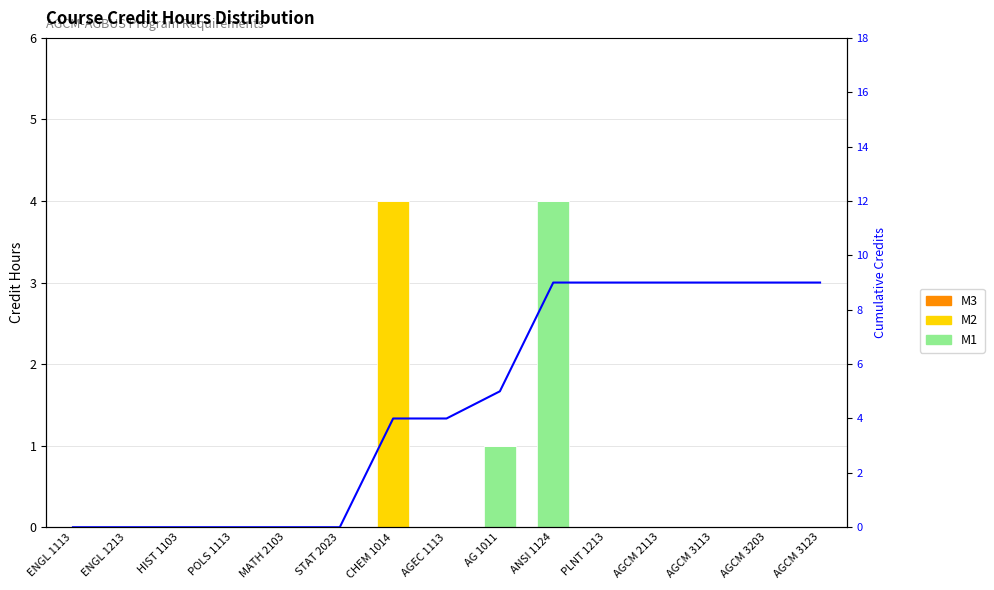

Which label corresponds to the smallest value in the chart?

ENGL 1113